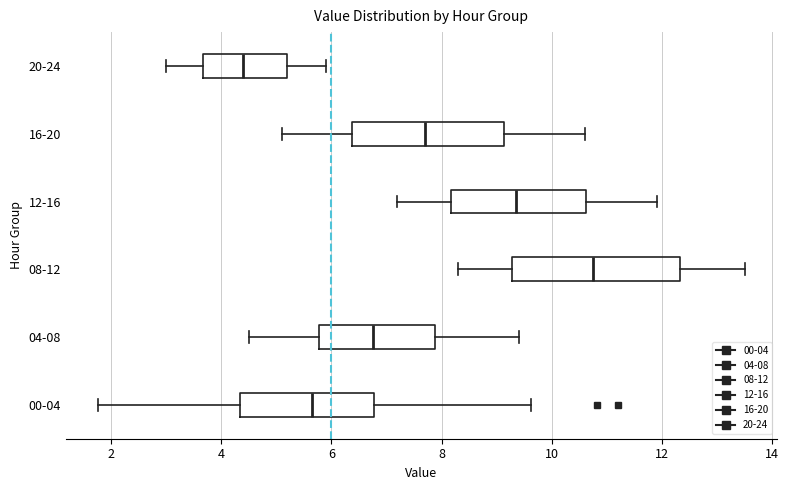

Reading bottom to top, transcribe this box plot: for each box, give where its median line is, the range the box spans, and where its two whiskers end, as read against the x-axis. The values are not printed on the chart, so give them approximately, as read against the axis.

00-04: median 5.6, box 4.4 to 6.8, whiskers 1.8 to 9.6
04-08: median 6.8, box 5.8 to 7.8, whiskers 4.6 to 9.4
08-12: median 10.8, box 9.2 to 12.4, whiskers 8.4 to 13.6
12-16: median 9.4, box 8.2 to 10.6, whiskers 7.2 to 12.0
16-20: median 7.8, box 6.4 to 9.2, whiskers 5.2 to 10.6
20-24: median 4.4, box 3.6 to 5.2, whiskers 3.0 to 6.0